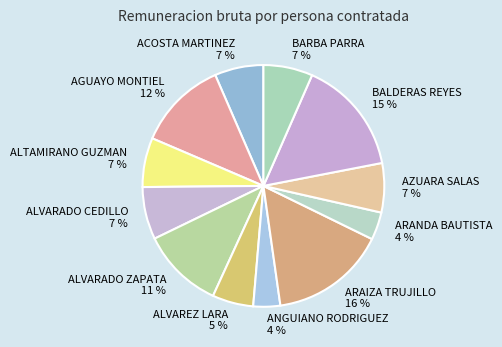

To the nearest percent, what is the difference between the largest and smallest slice percentages?

12%